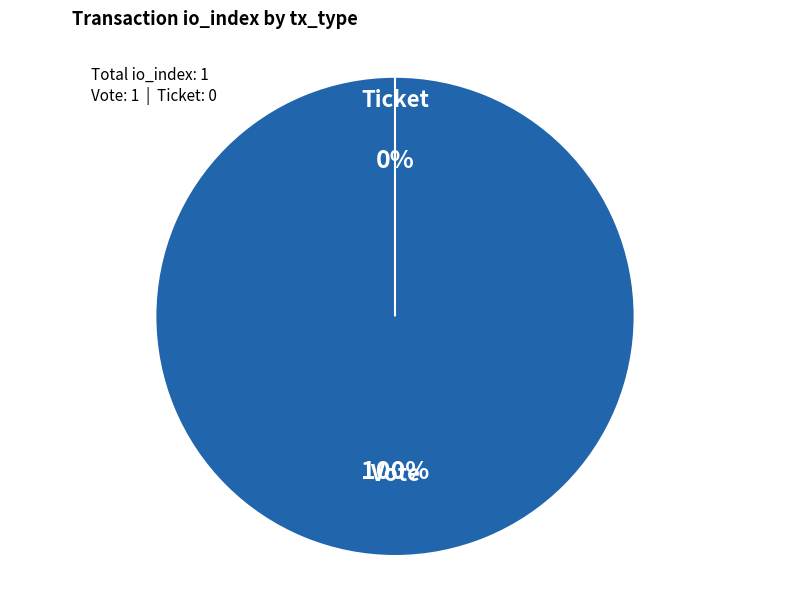

Count the number of slices in the pie.

2